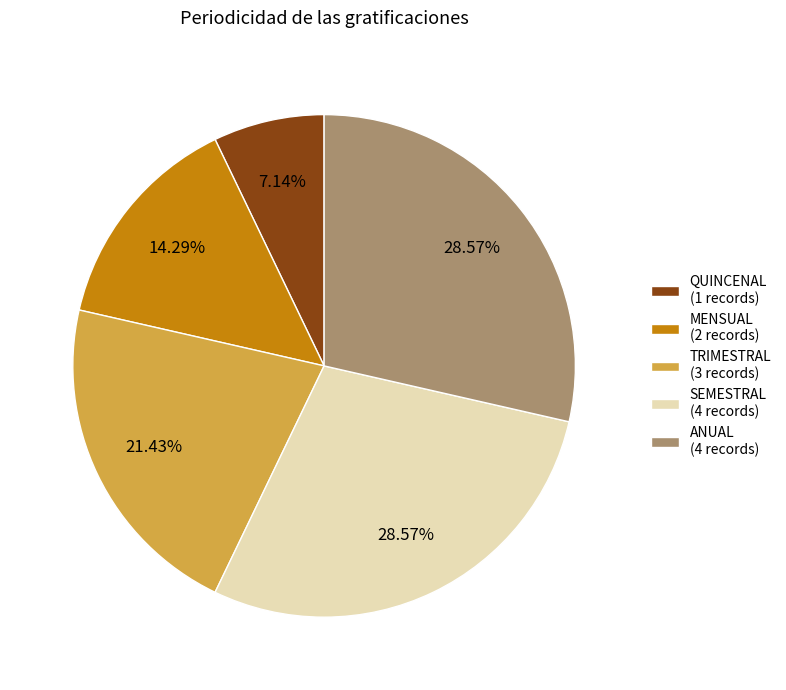

Count the number of slices in the pie.

5